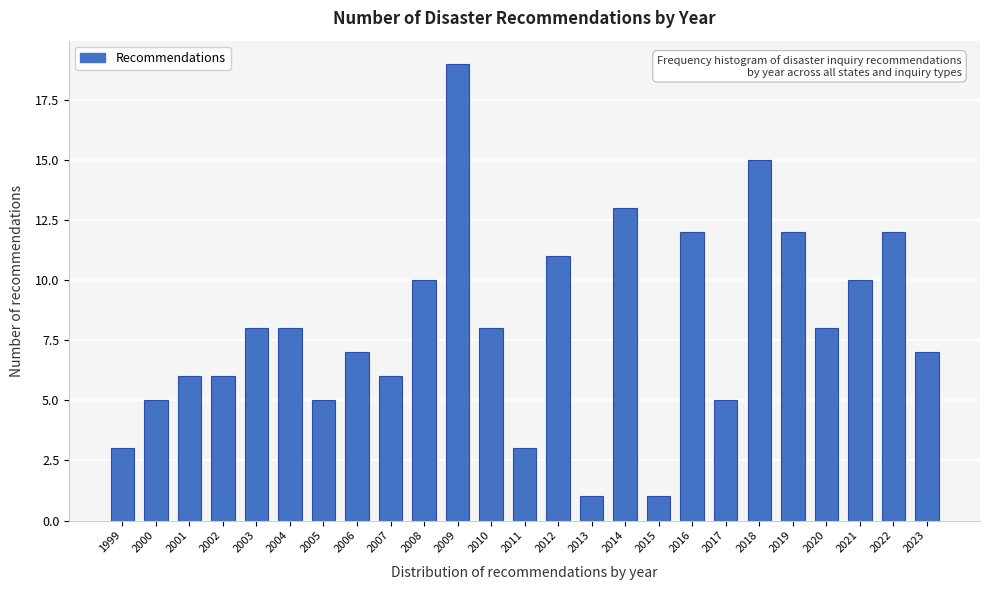

Reading left to right, extract all data points from this chart.

1999=3	2000=5	2001=6	2002=6	2003=8	2004=8	2005=5	2006=7	2007=6	2008=10	2009=19	2010=8	2011=3	2012=11	2013=1	2014=13	2015=1	2016=12	2017=5	2018=15	2019=12	2020=8	2021=10	2022=12	2023=7